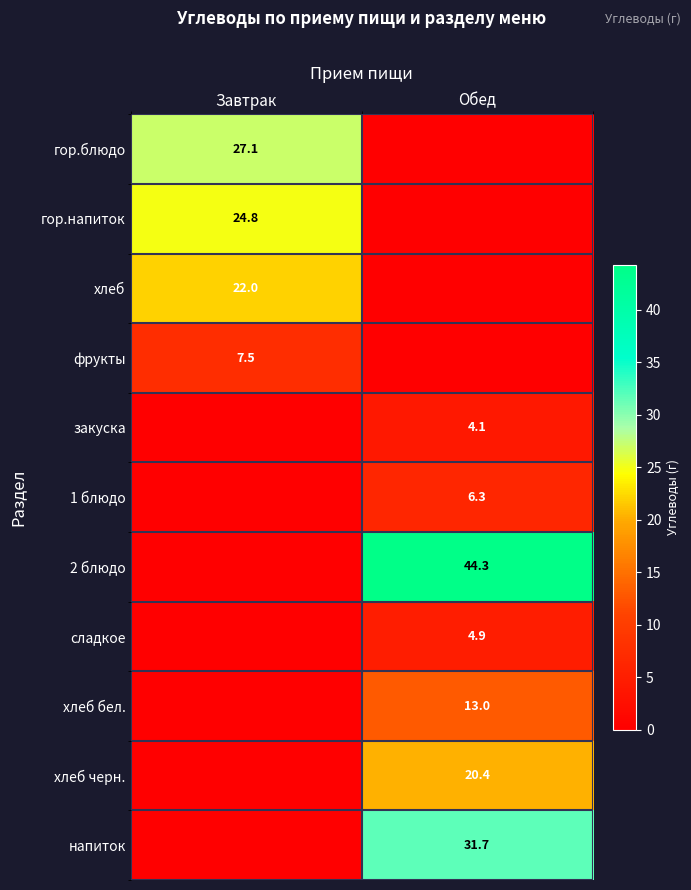

The хлеб бел. series shows 20.4 at Обед. True or false?

False